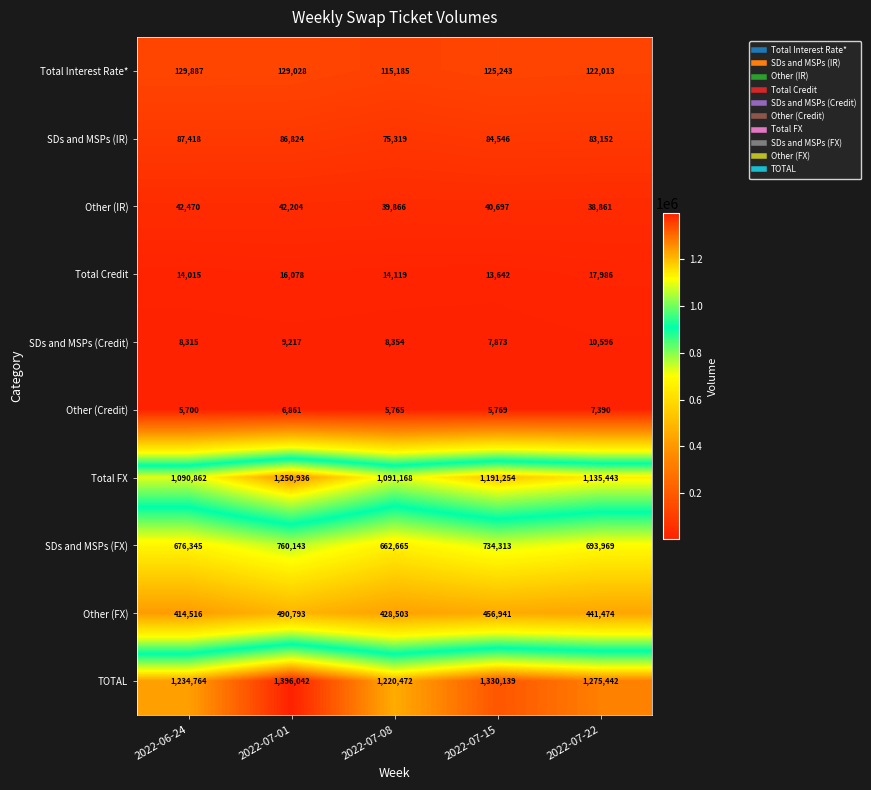

Where does the Total FX series first go above 1135443?

2022-07-01